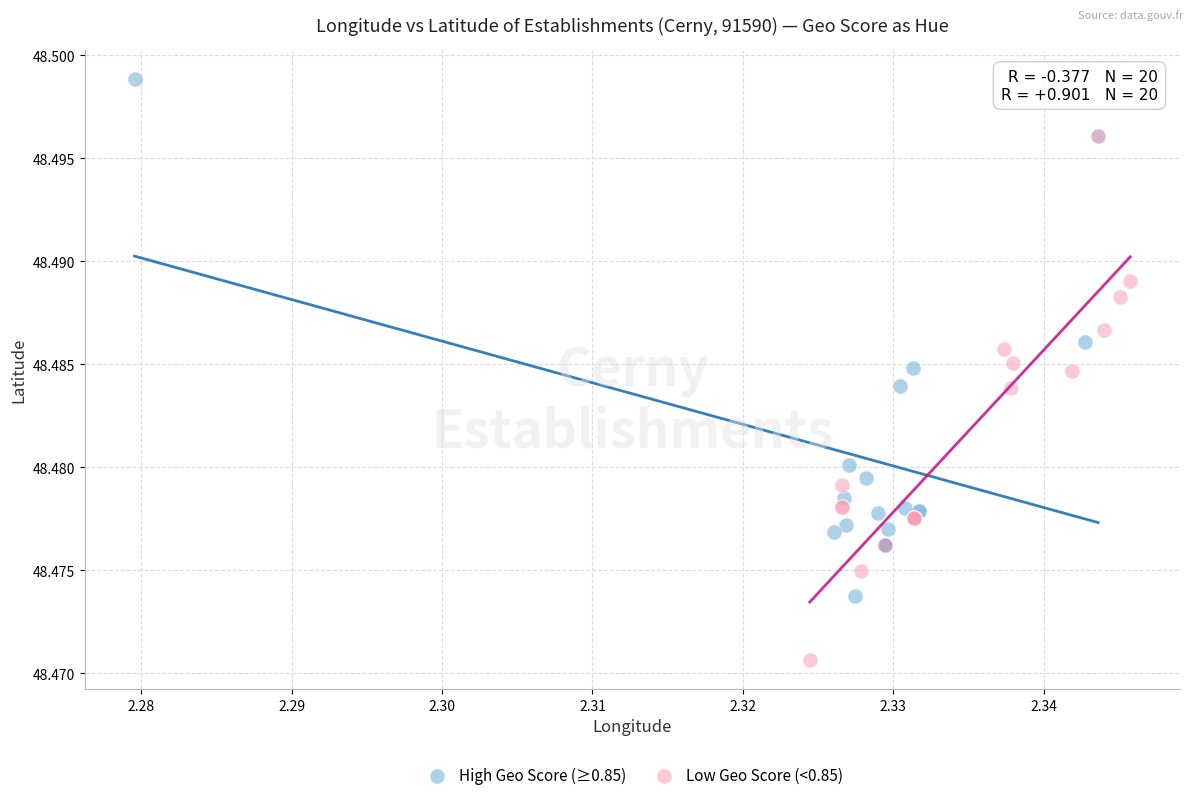

Which series contains the highest Y value?

High Geo Score (≥0.85)